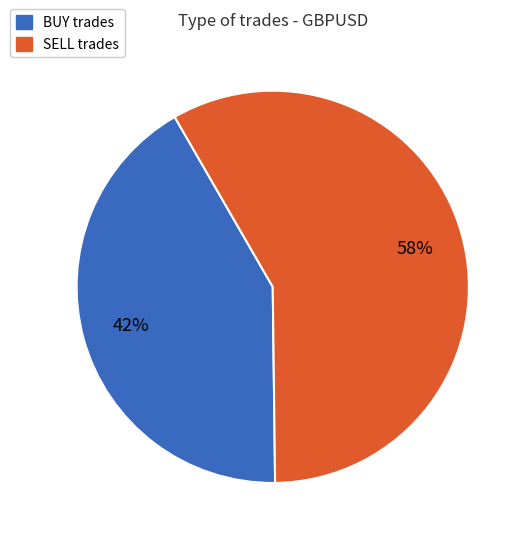

Is the sum of SELL and BUY greater than half?

Yes